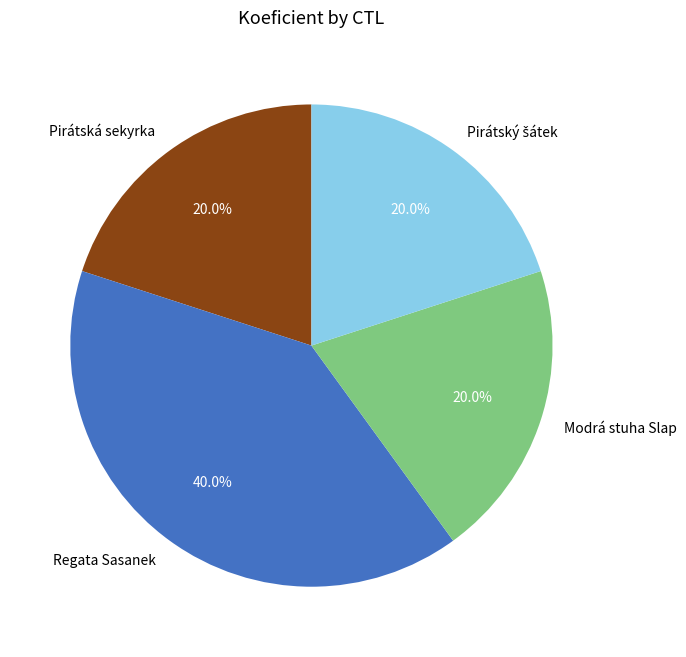

Is there any slice that represents more than half of the pie?

No